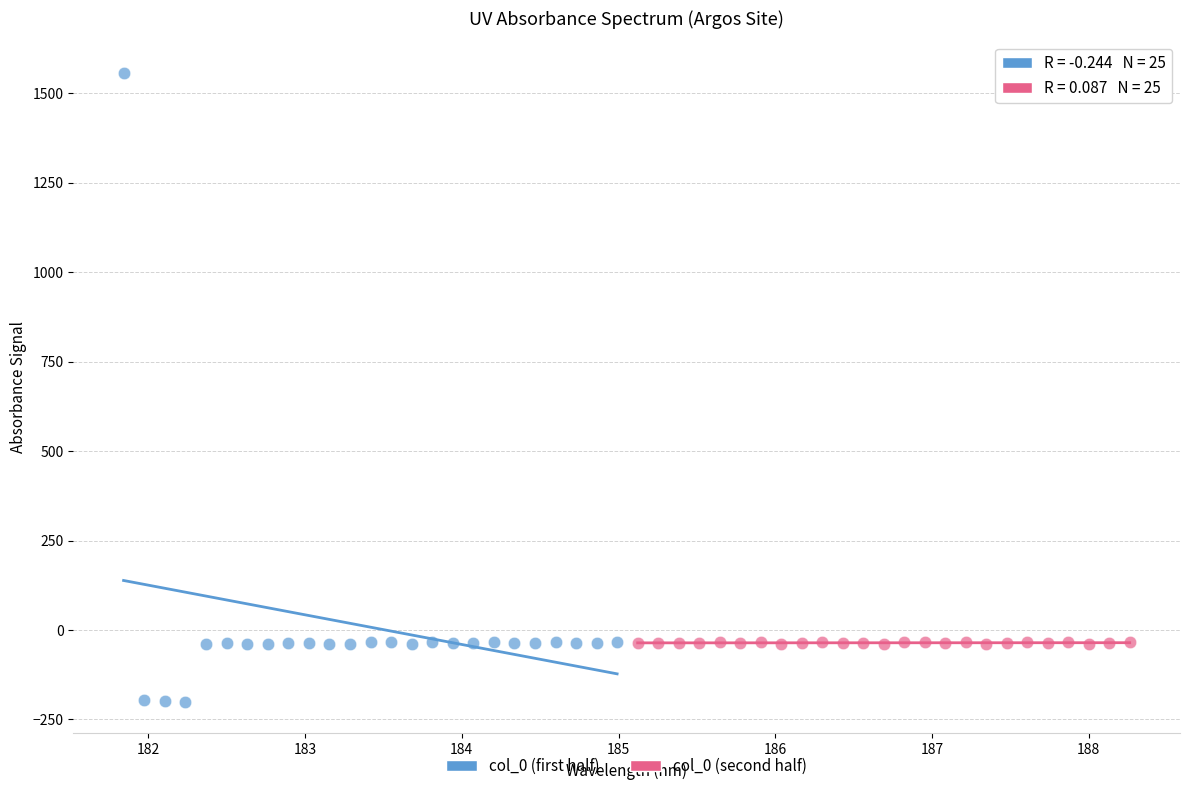

Which series reaches the maximum Y coordinate?

col_0 (first half)